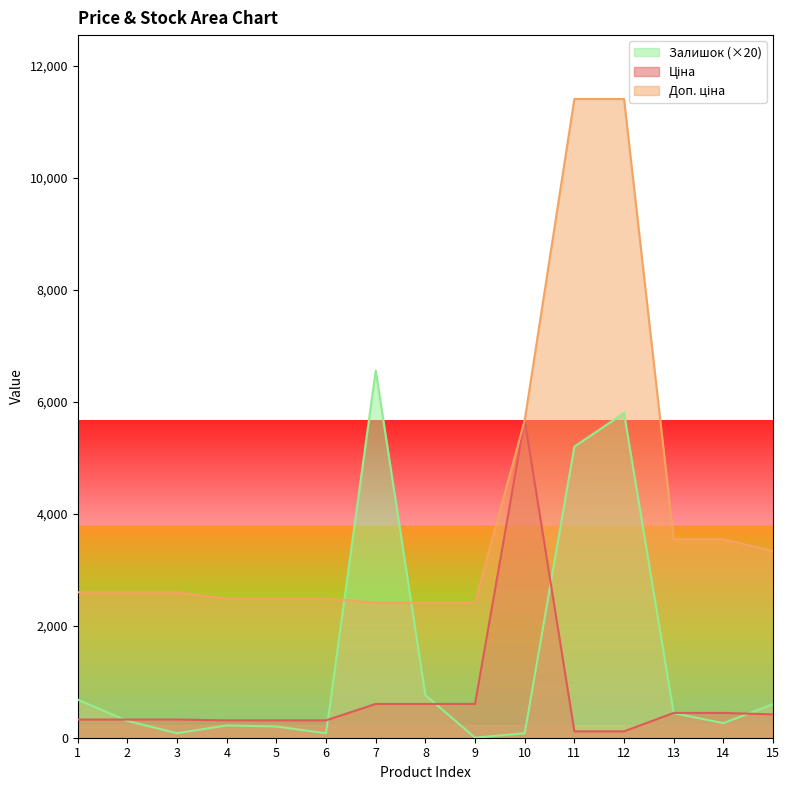

How many lines are shown in the chart?

3